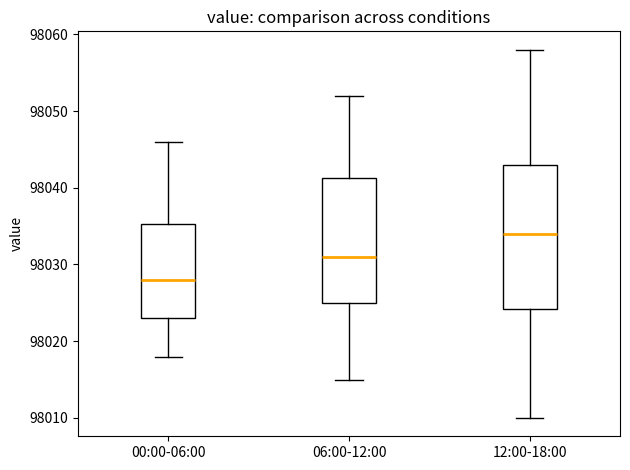

Comparing the boxes themselves (not the whiskers), which one is the tallest?

12:00-18:00